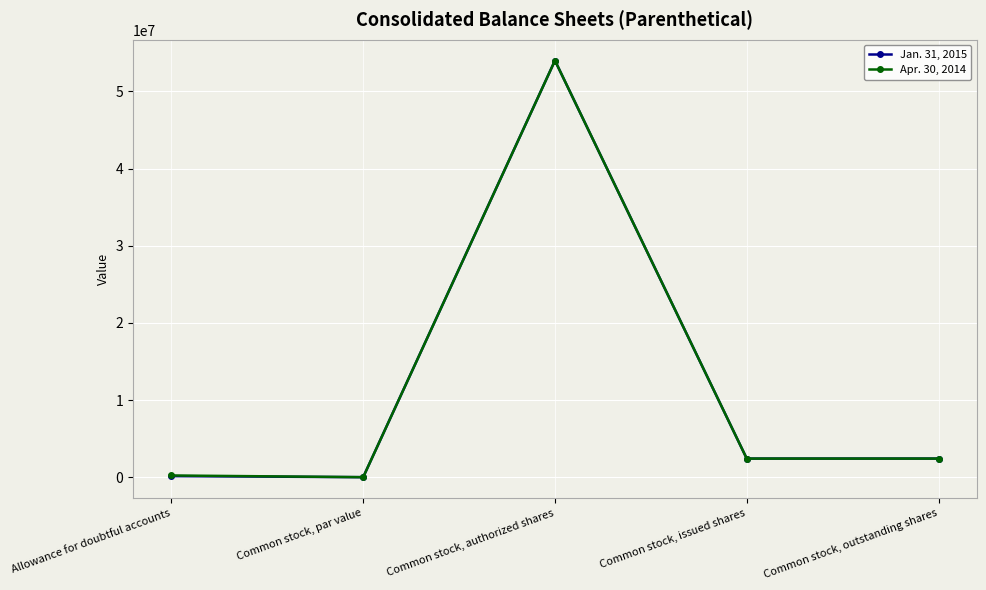

Rank the series at Allowance for doubtful accounts from highest to lowest value.

Apr. 30, 2014, Jan. 31, 2015